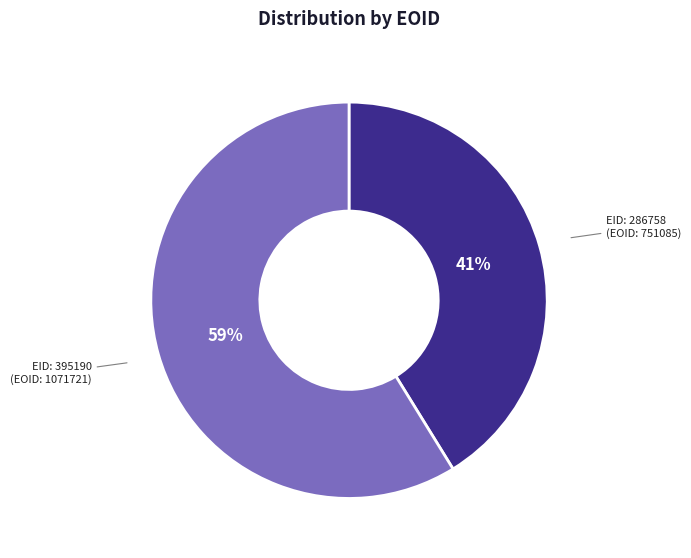

To the nearest percent, what is the difference between the largest and smallest slice percentages?

18%